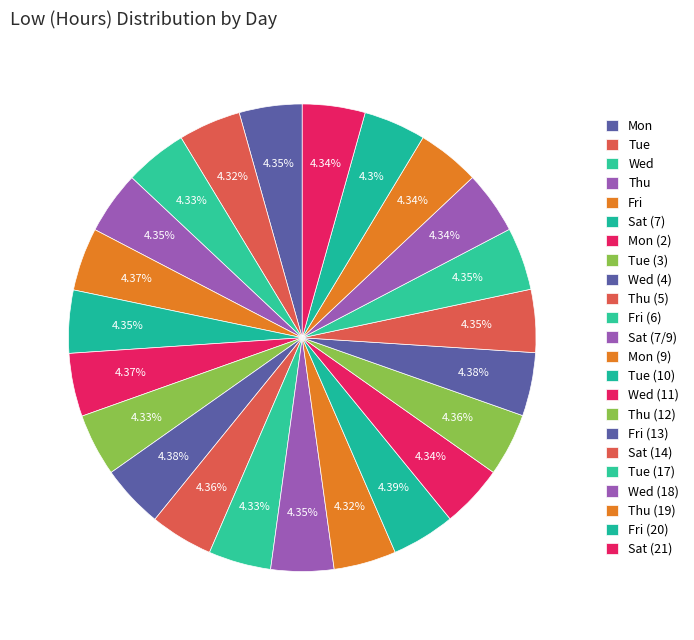

Rank the categories by value from lowest to highest.

Fri (20), Tue, Mon (9), Fri (6), Wed, Tue (3), Wed (11), Wed (18), Thu (19), Sat (21), Tue (17), Mon, Sat (7), Sat (7/9), Sat (14), Thu, Thu (5), Thu (12), Fri, Mon (2), Wed (4), Fri (13), Tue (10)